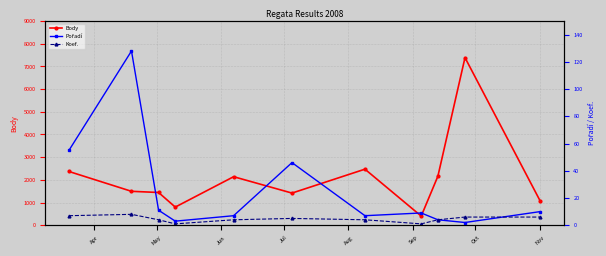

What is the value of the Body point at the 1st from the left?

2369